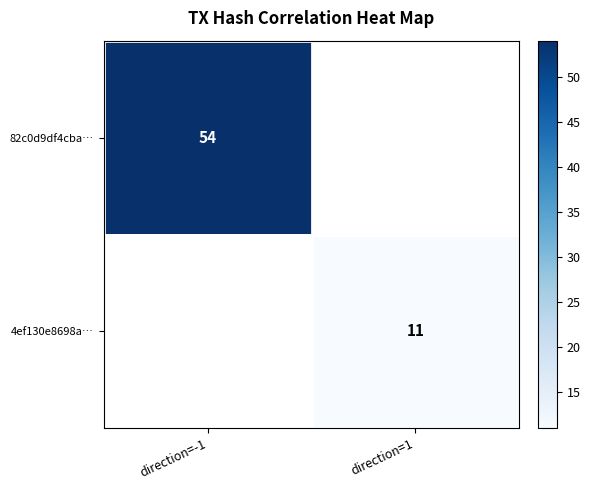

Is it true that 4ef130e8698a… equals 11 at direction=1?

True